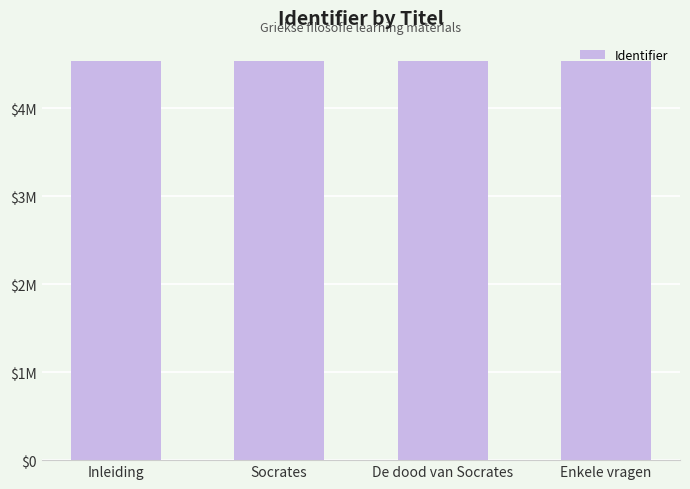

What is the minimum value shown in the chart?

4535239